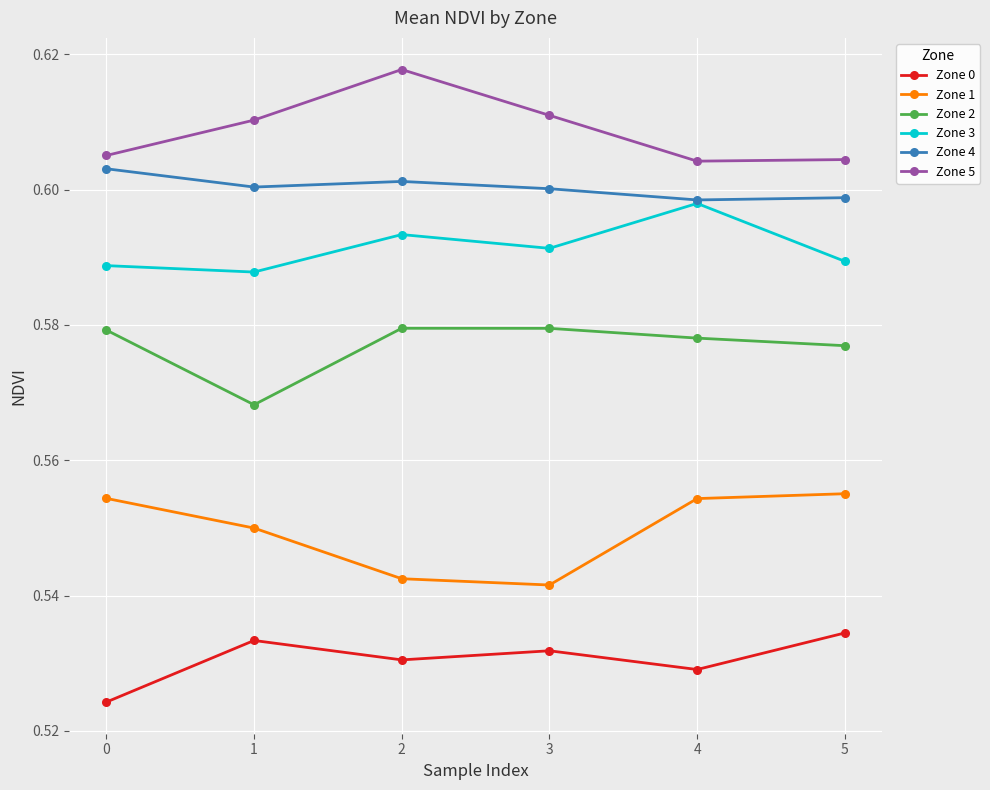

Count the Zone 4 values in the range 0 to 1.

6